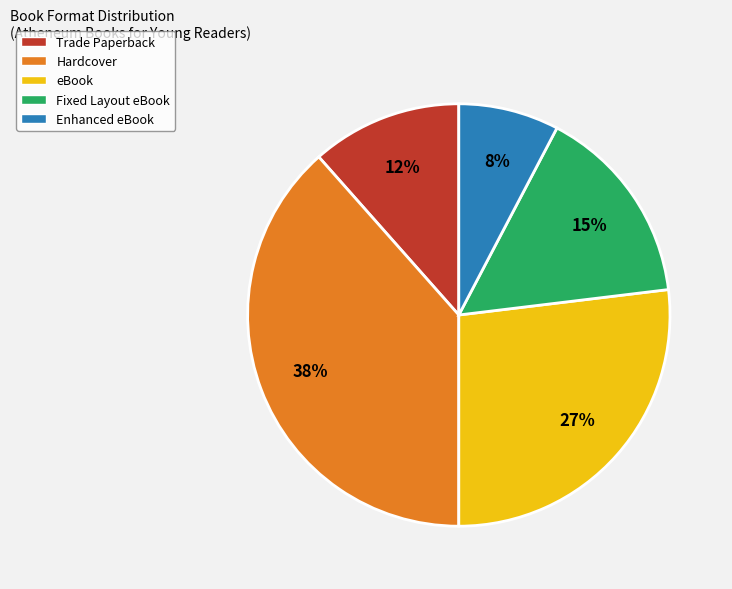

What is the ratio of the value at Enhanced eBook to the value at Trade Paperback?

0.7